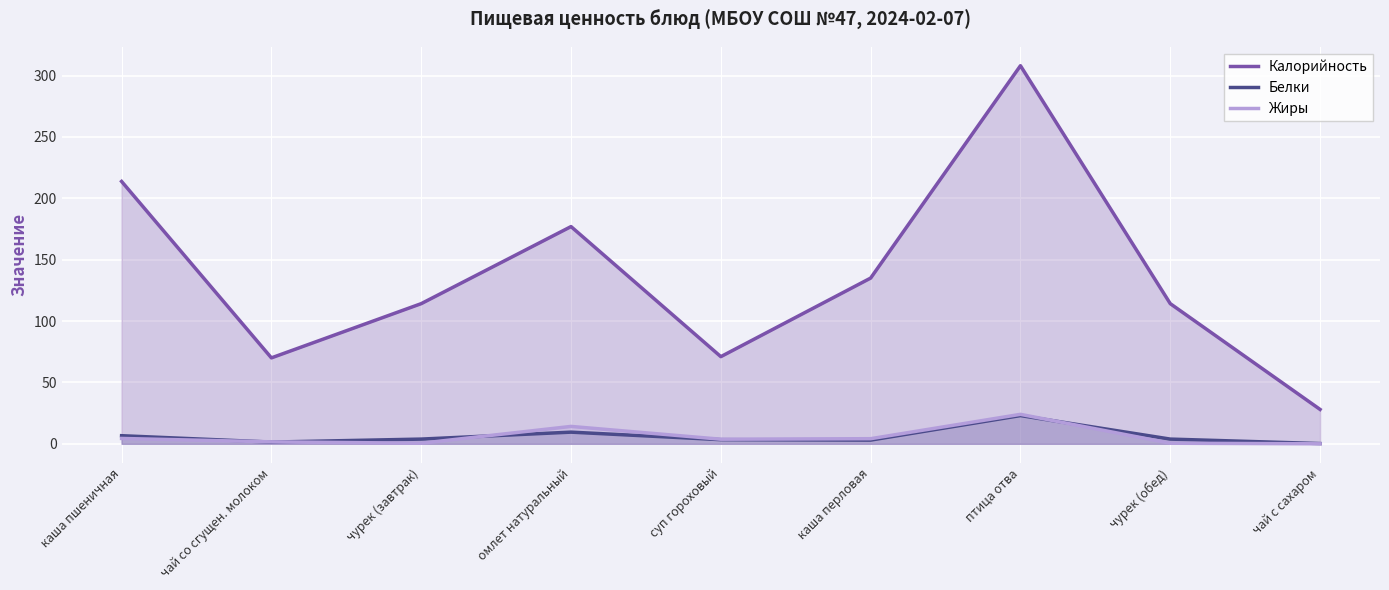

At which category does Калорийность reach its first local valley?

чай со сгущен. молоком